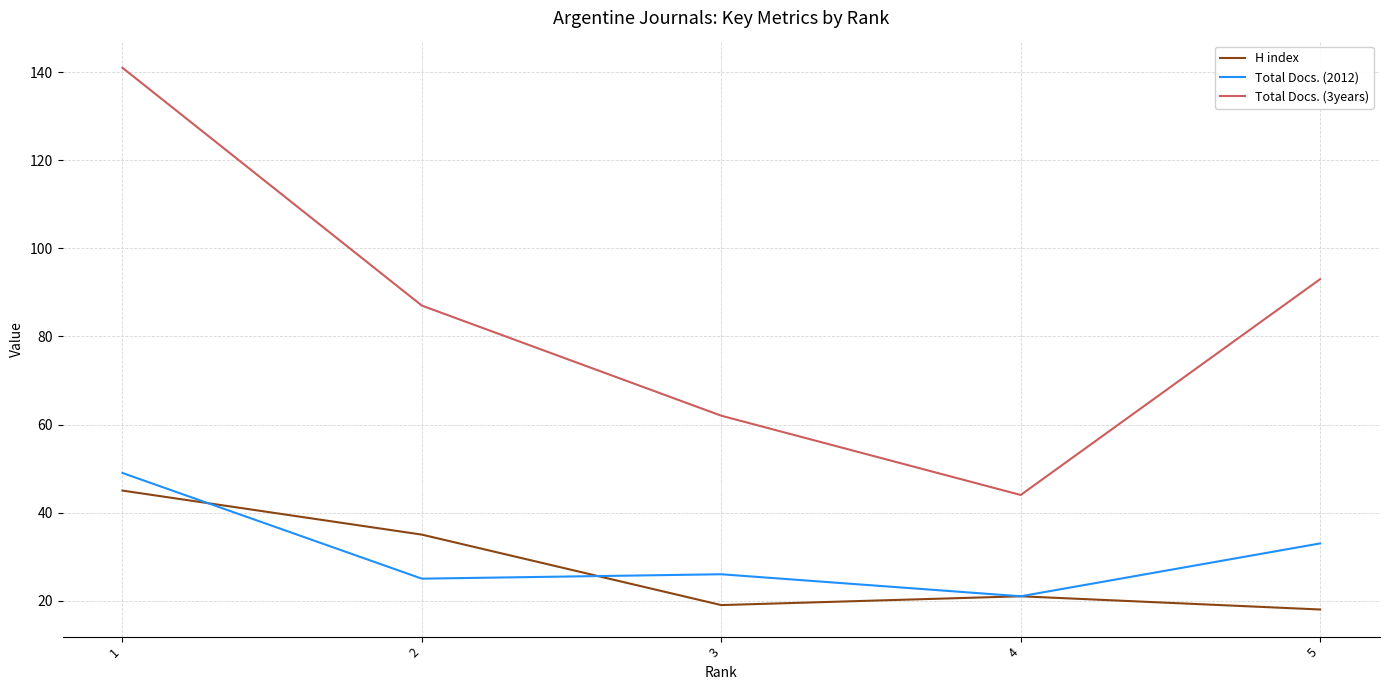

Which series ends up on top after the final intersection of H index and Total Docs. (2012)?

Total Docs. (2012)